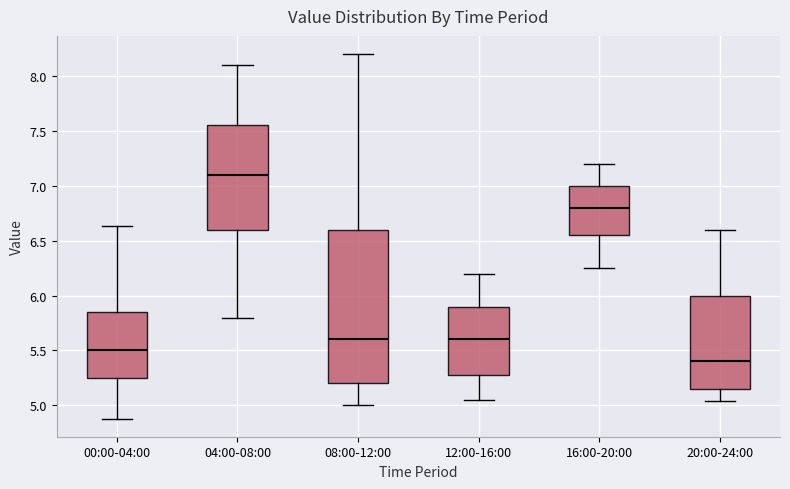

Reading left to right, transcribe this box plot: for each box, give where its median line is, the range the box spans, and where its two whiskers end, as read against the y-axis. The values are not printed on the chart, so give them approximately, as read against the axis.

00:00-04:00: median 5.50, box 5.25 to 5.85, whiskers 4.90 to 6.65
04:00-08:00: median 7.10, box 6.60 to 7.55, whiskers 5.80 to 8.10
08:00-12:00: median 5.60, box 5.20 to 6.60, whiskers 5.00 to 8.20
12:00-16:00: median 5.60, box 5.30 to 5.90, whiskers 5.05 to 6.20
16:00-20:00: median 6.80, box 6.55 to 7.00, whiskers 6.25 to 7.20
20:00-24:00: median 5.40, box 5.15 to 6.00, whiskers 5.05 to 6.60